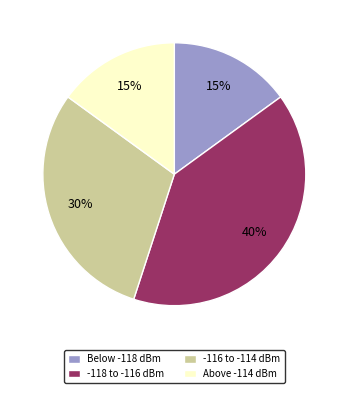

Which category has the biggest portion of the pie?

-118 to -116 dBm